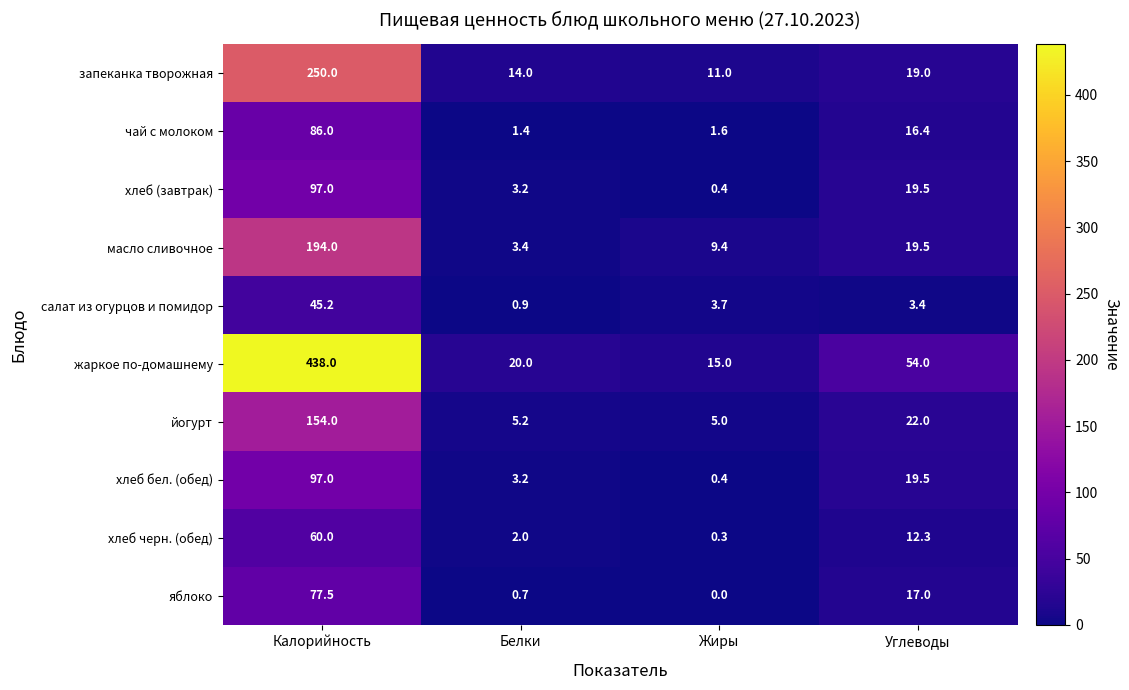

At how many categories does at least one series exceed 160?

1